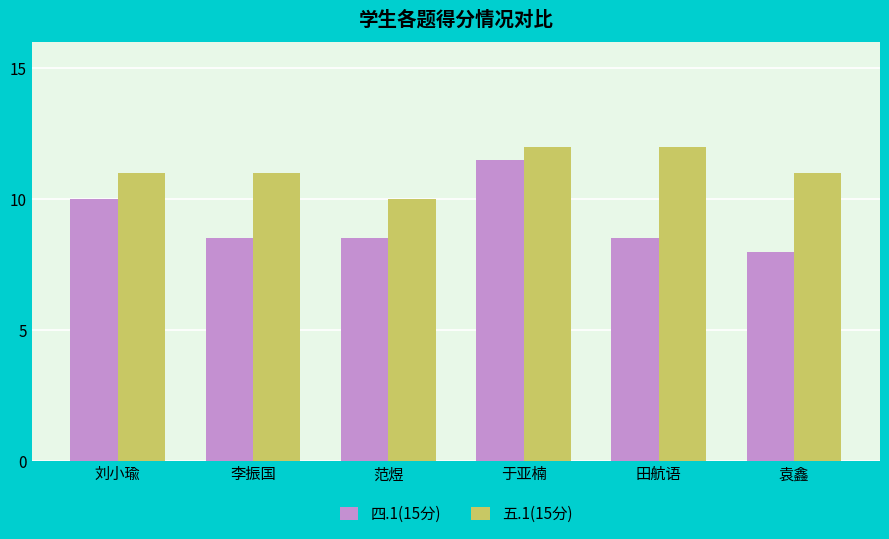

What is the label of the 3rd bar from the left?

范煜